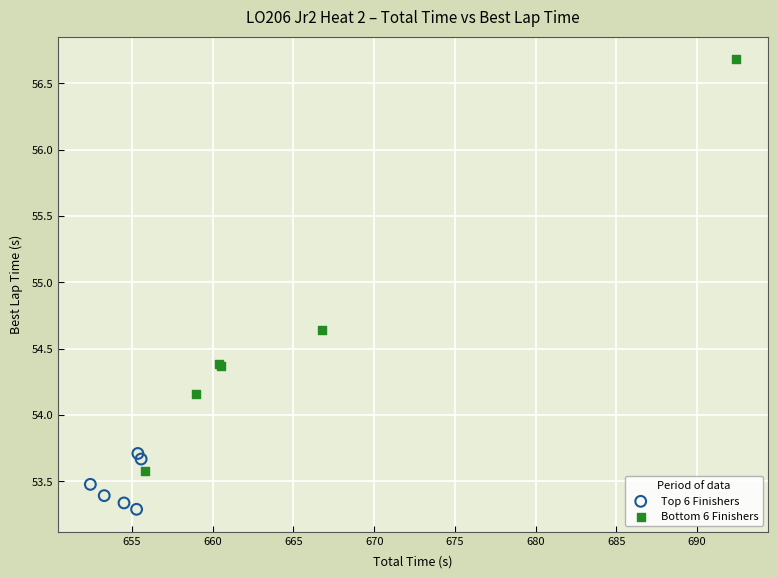

Which series has the largest Y range (max minus min)?

Bottom 6 Finishers